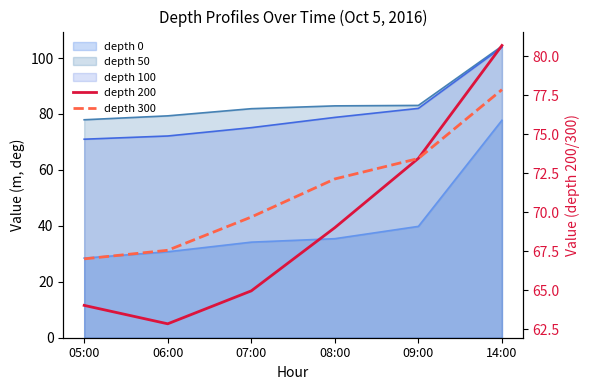

What is the difference between the highest and lowest values at 08:00?

3.1